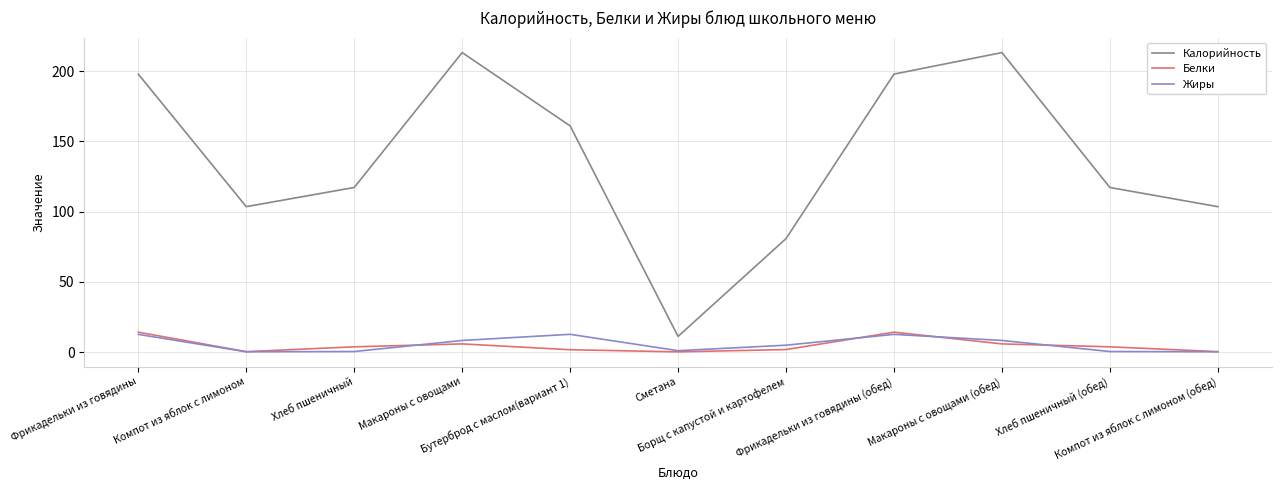

Which series has the widest spread of values?

Калорийность